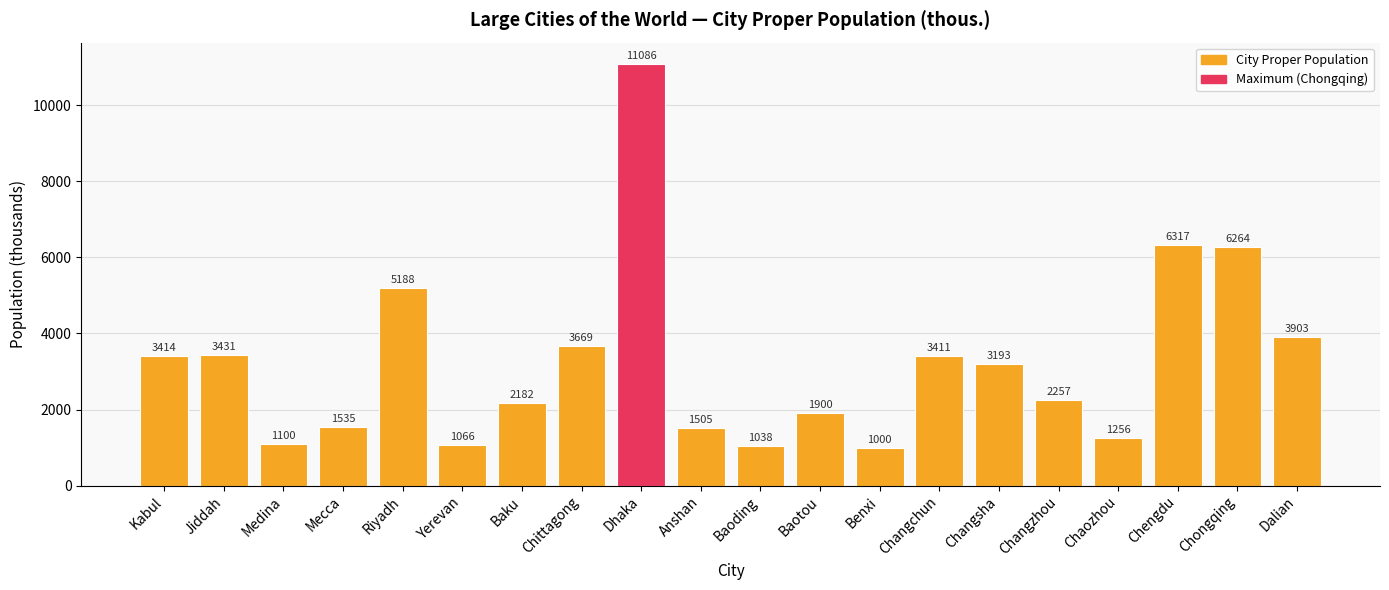

Between Chittagong and Dalian, which is larger?

Dalian